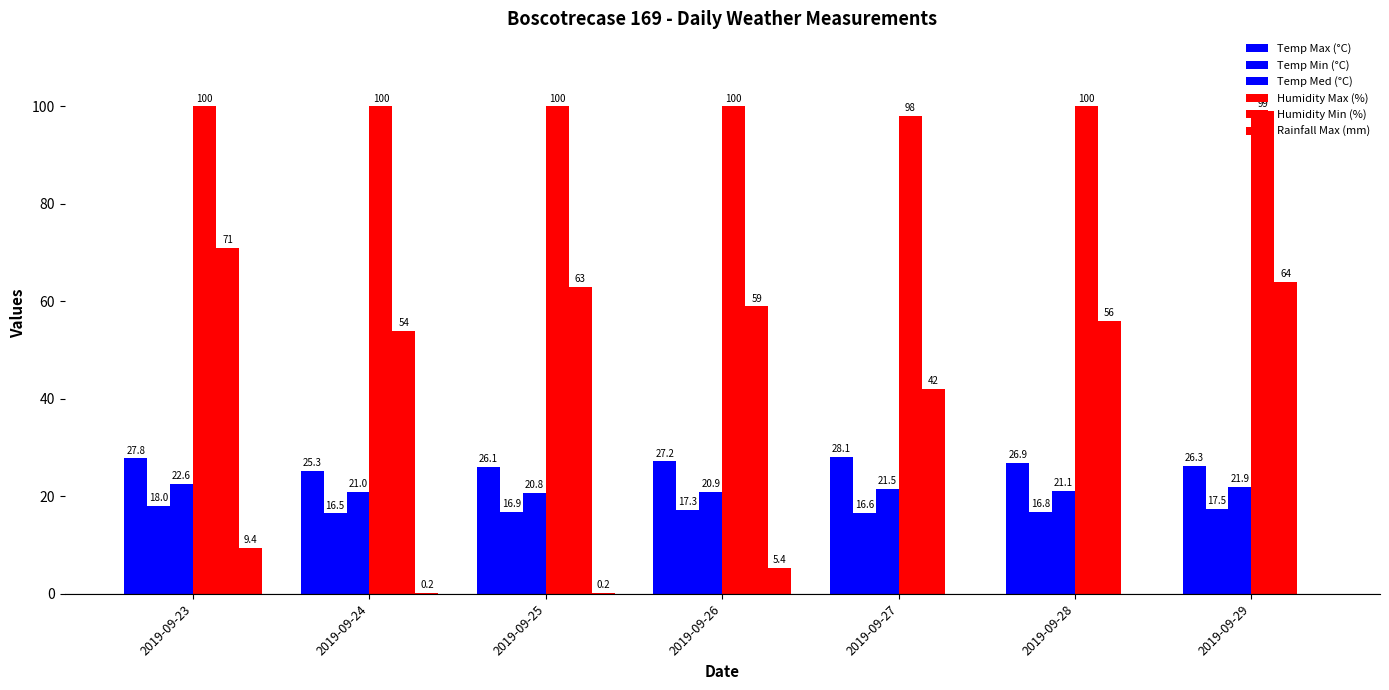

Is it true that Rainfall Max (mm) equals 1.6 at 2019-09-26?

False